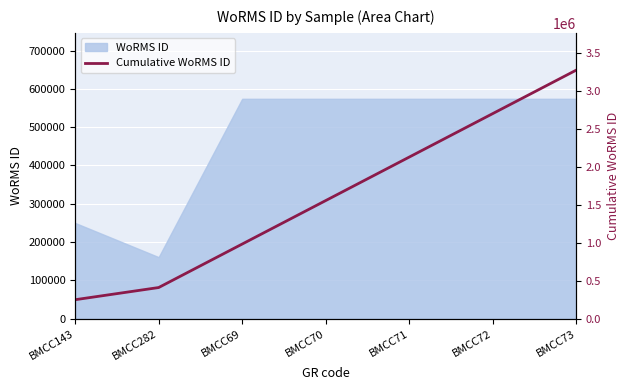

Reading right to left, transcribe all the data shown in this chart.

BMCC73=3280069	BMCC72=2706114	BMCC71=2132159	BMCC70=1558204	BMCC69=984249	BMCC282=410294	BMCC143=249731